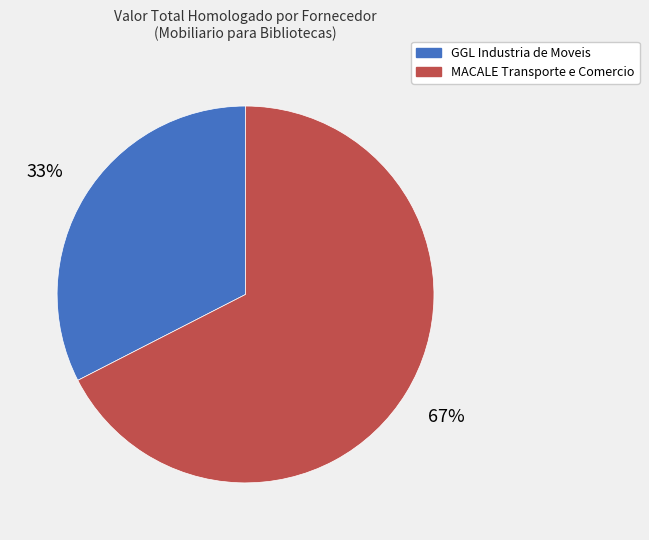

The MACALE Transporte e Comercio slice represents 67% of the pie. True or false?

True